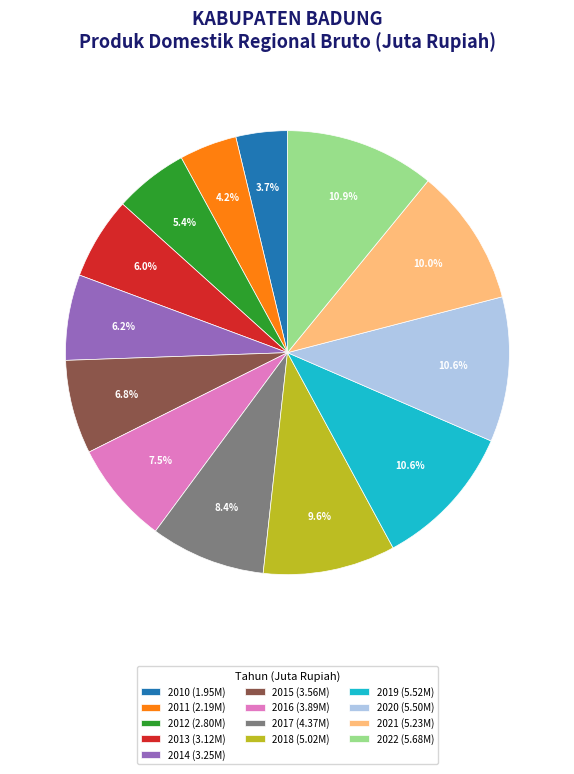

Count the number of slices in the pie.

13